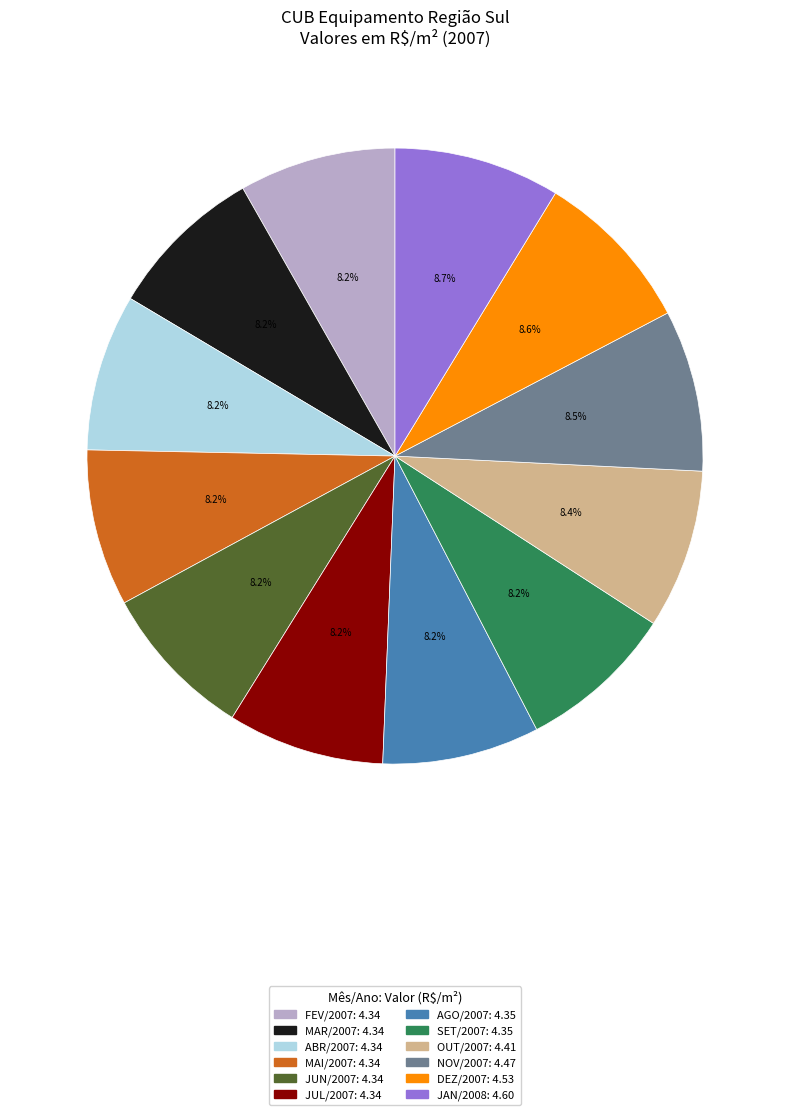

What is the total percentage of JAN/2008 and OUT/2007?

17.1%